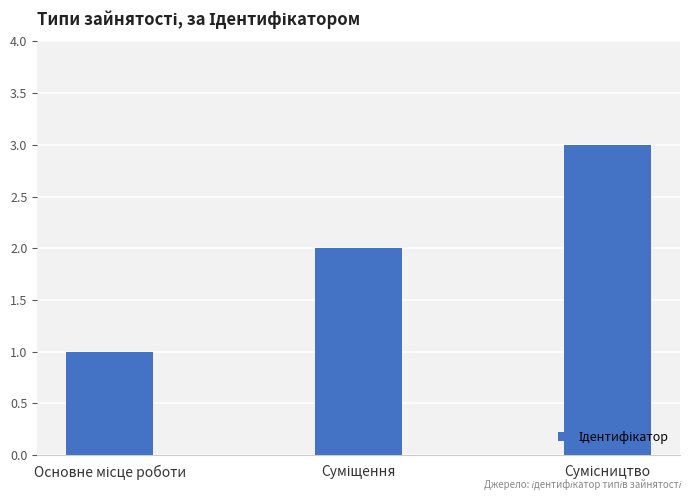

What is the average value?

2